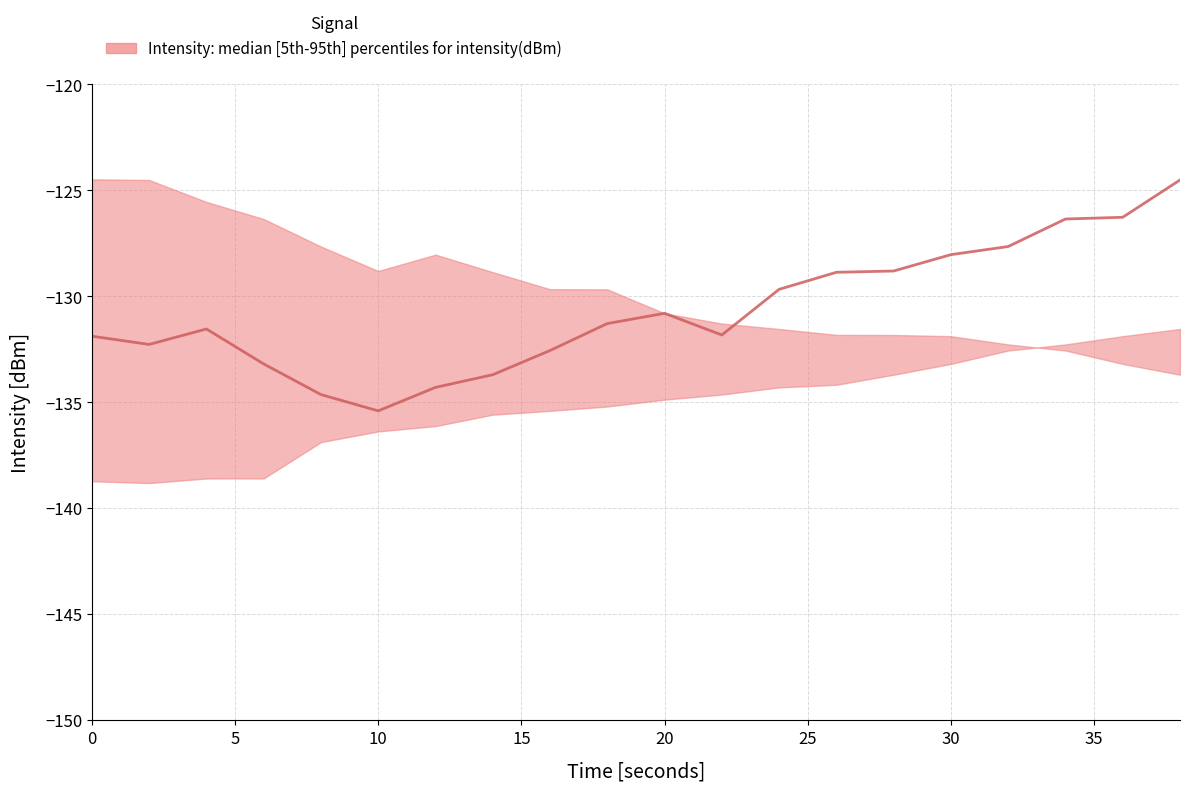

Which label corresponds to the smallest value in the chart?

2